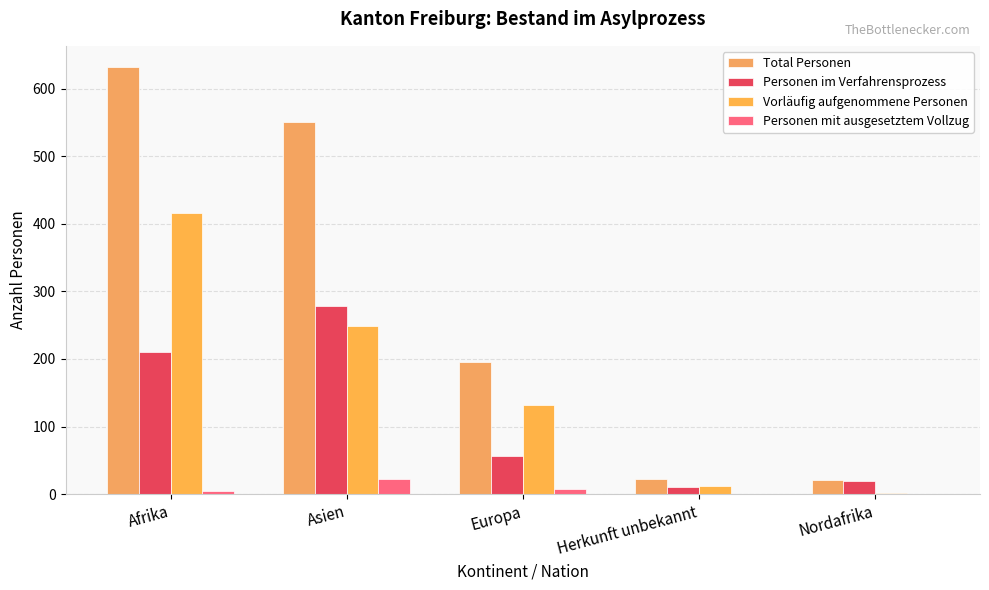

Does the chart contain stacked bars?

No